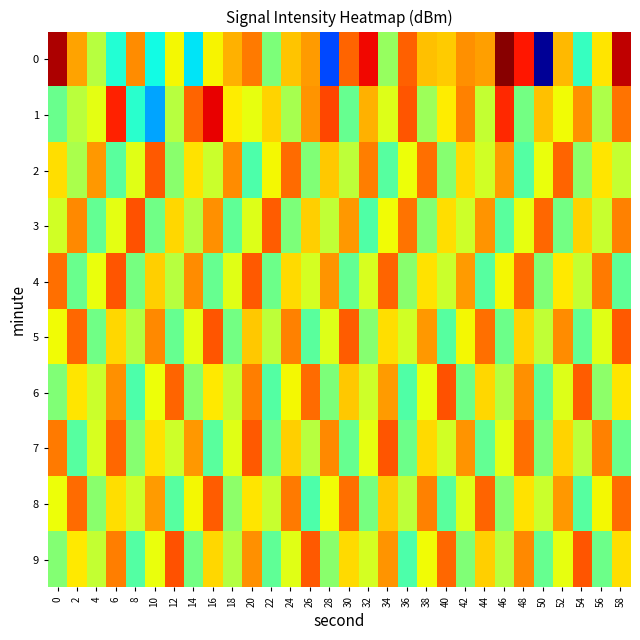

At which category does the chart reach its minimum across all series?

50